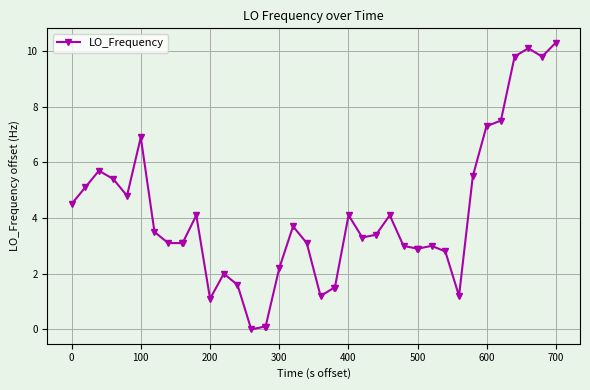

What is the difference between the second highest and minimum values?

10.1